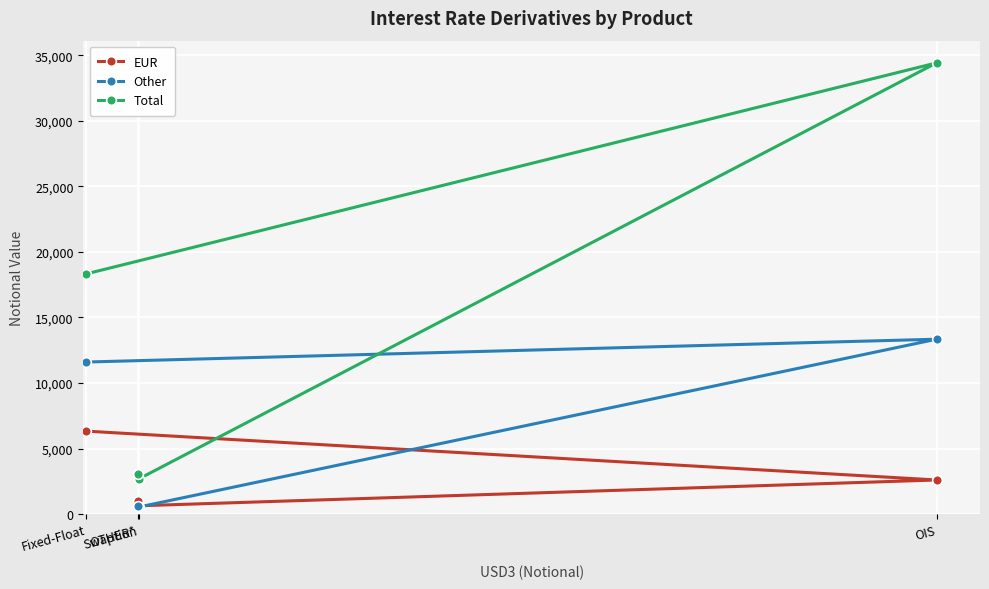

True or false: EUR and Total cross at least once.

False